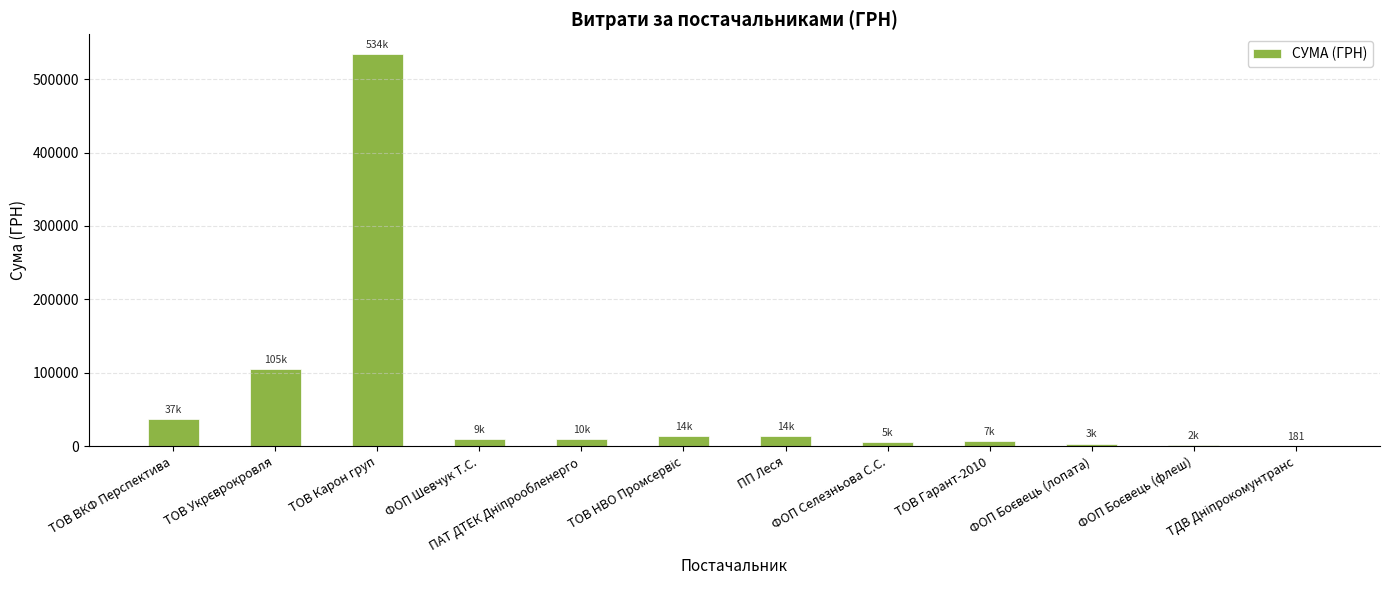

Are the bars horizontal?

No